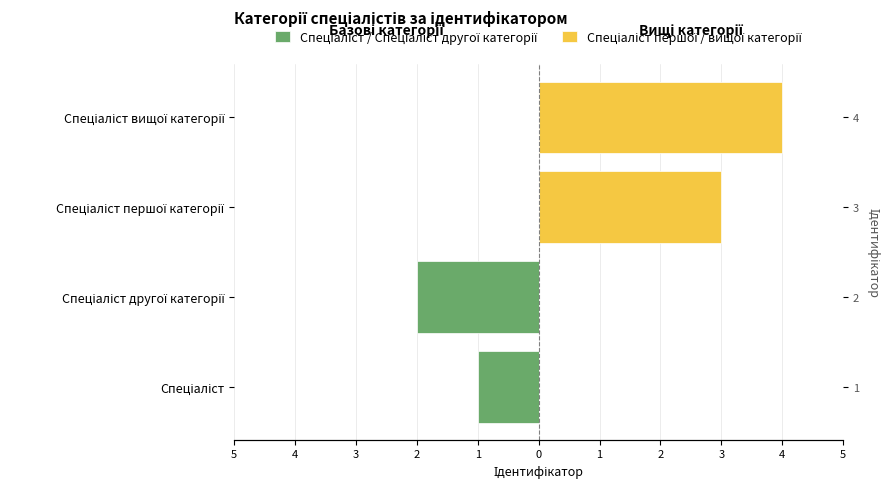

What is the difference between the maximum and second lowest values in the Спеціаліст / Спеціаліст другої категорії series?

1